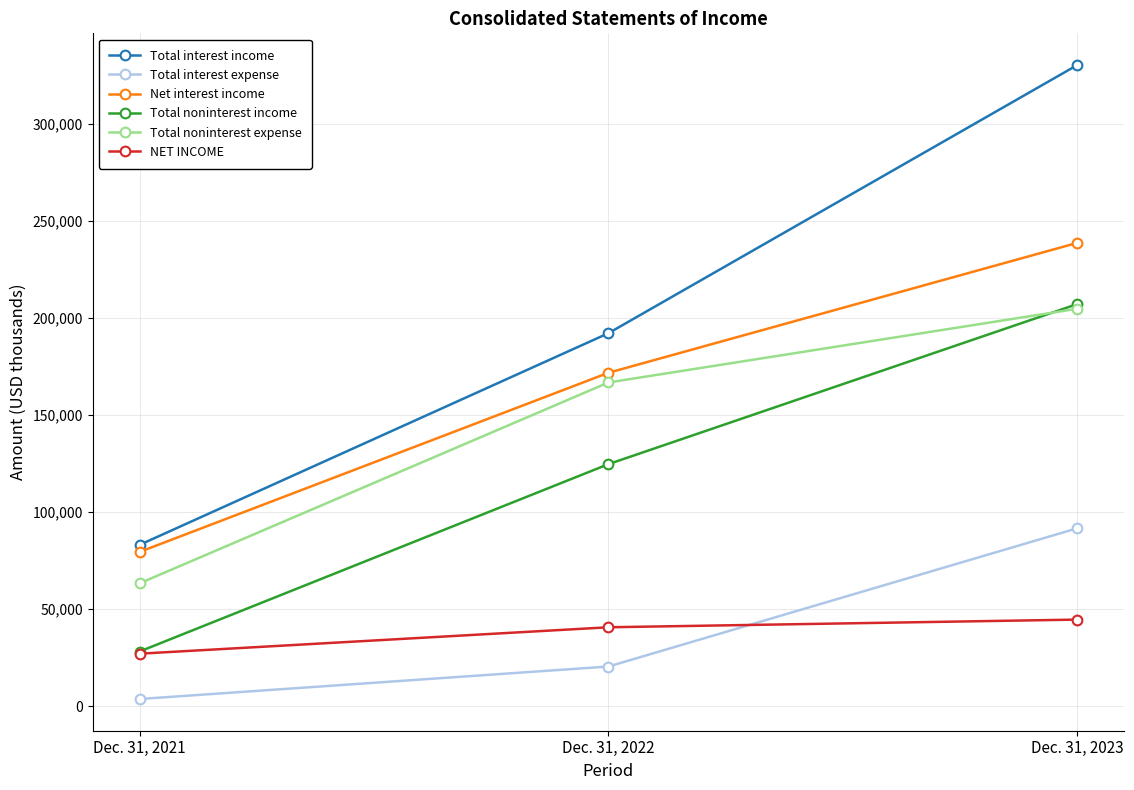

At which category is the sum across all series the highest?

Dec. 31, 2023